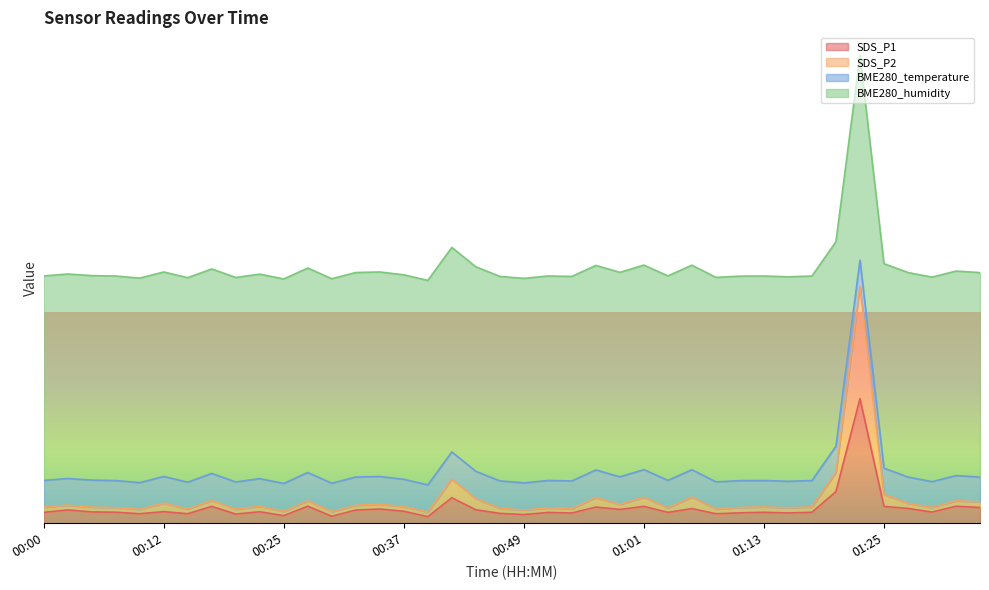

Which series has the widest spread of values?

SDS_P2